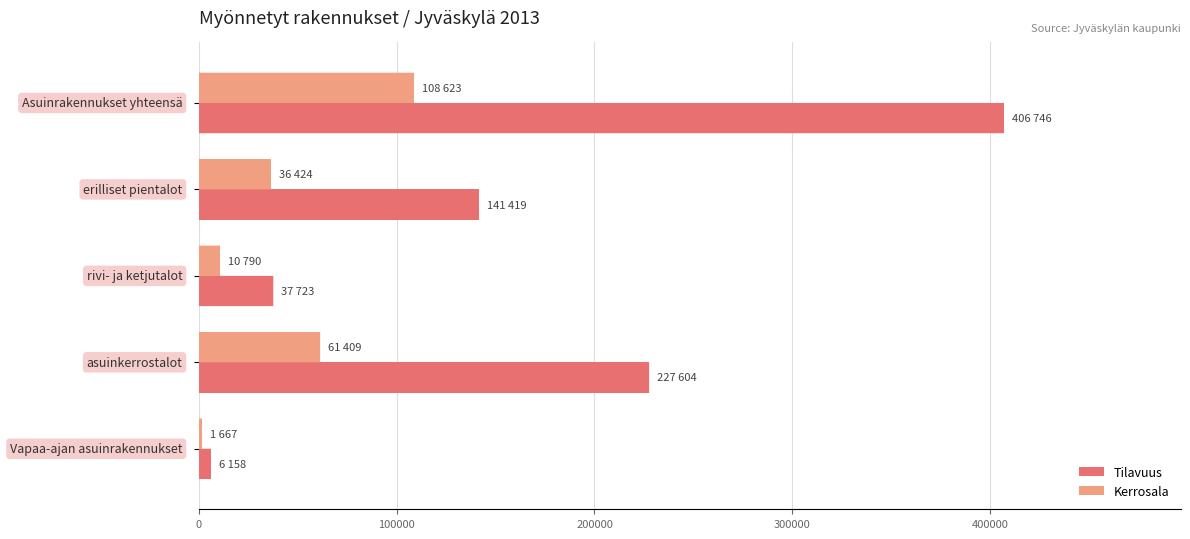

What is the difference between the second highest and minimum values in the Kerrosala series?

59742